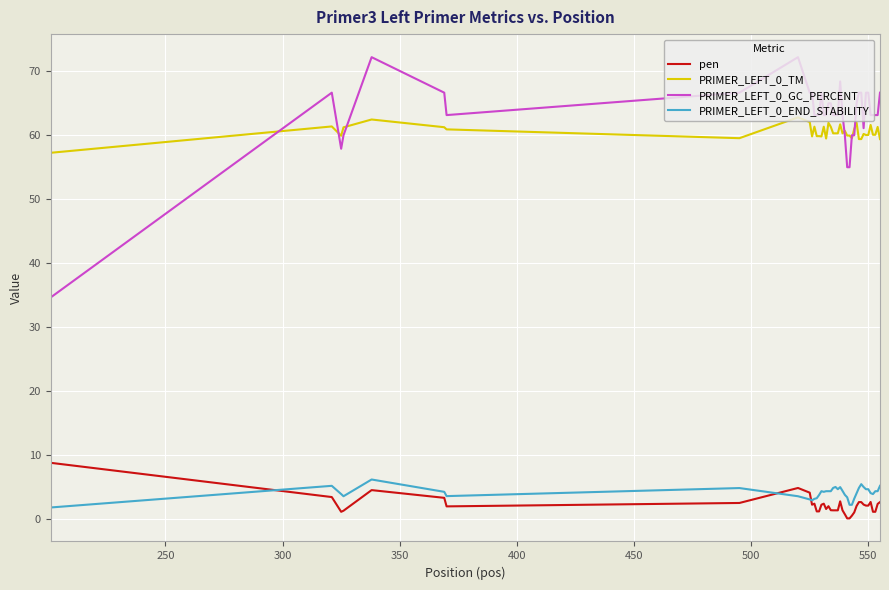

What is the lowest value of the PRIMER_LEFT_0_TM series?

57.3